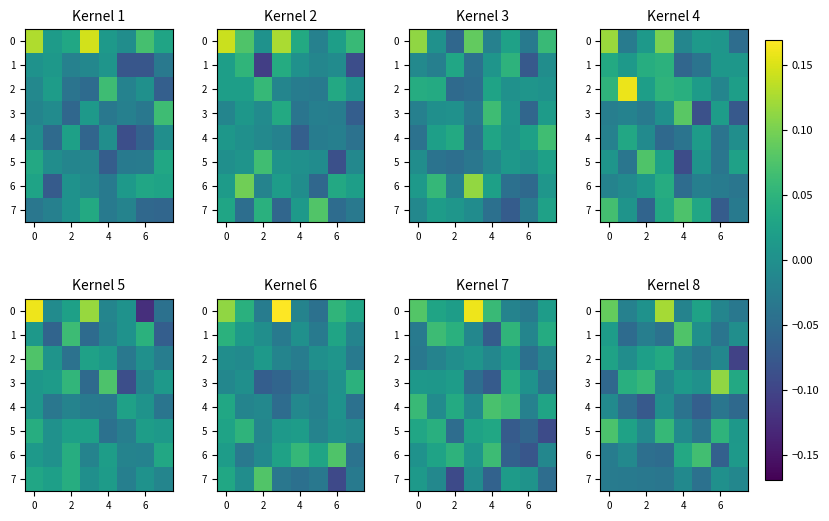

Which series has the largest total across all categories?

3